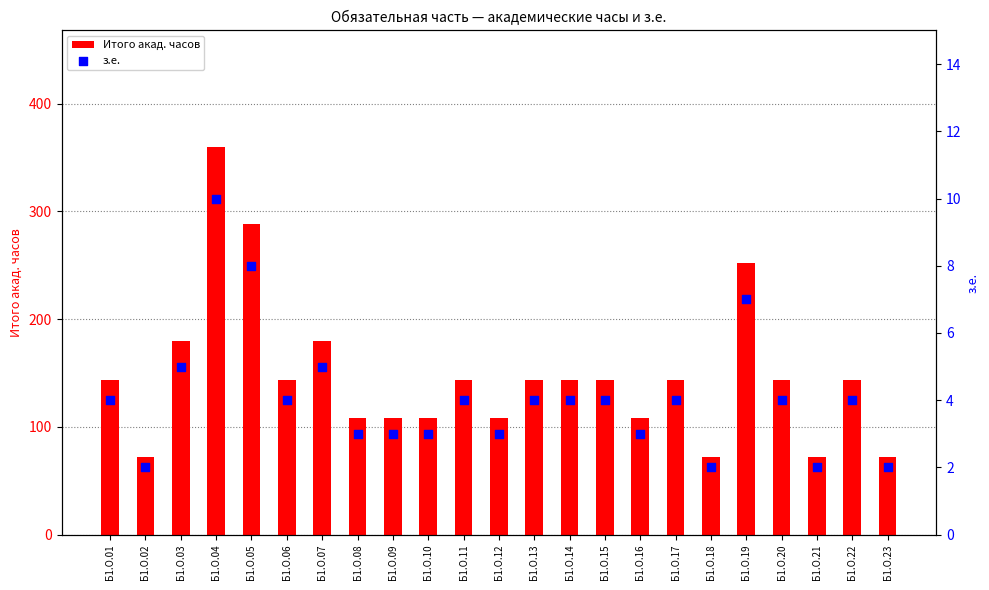

At how many categories does at least one series exceed 330?

1